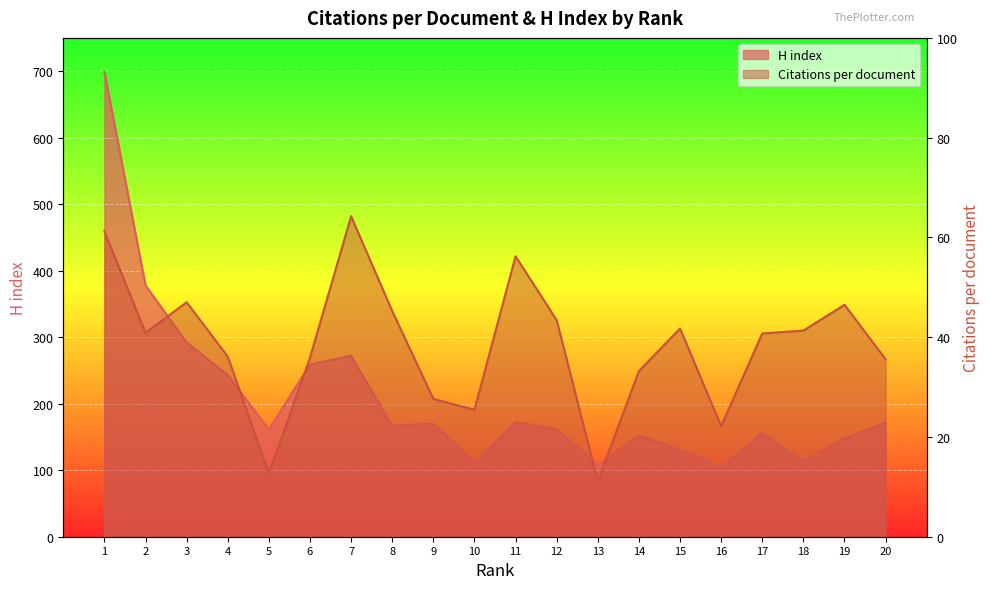

What is the difference between the maximum and minimum values in the H index series?

595.0